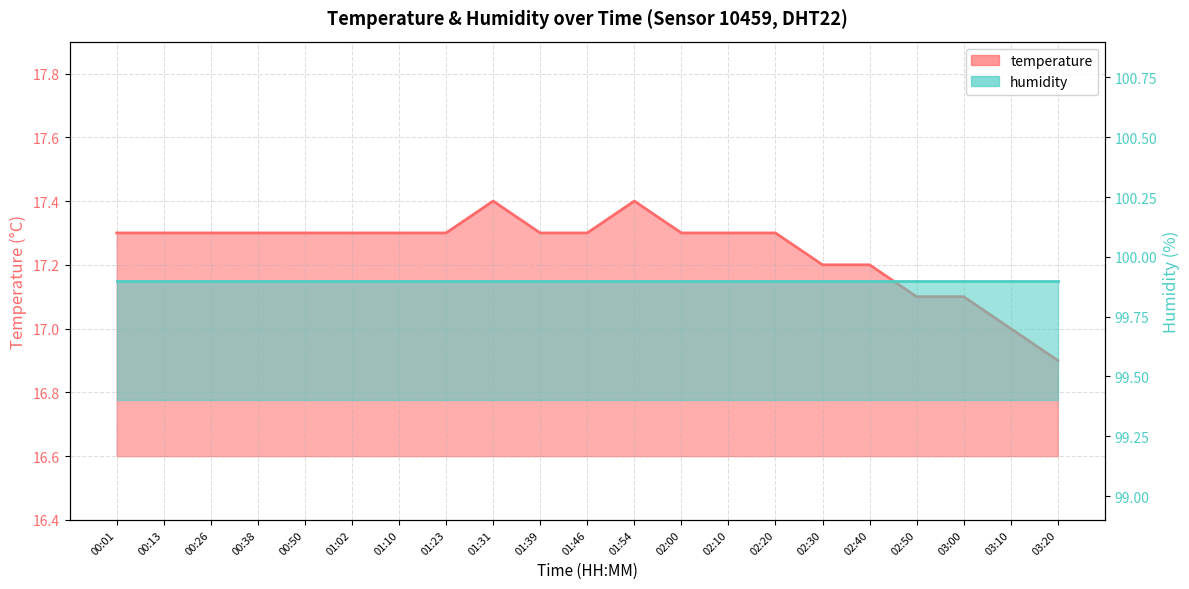

What is the value of the 20th point from the left?

17.0